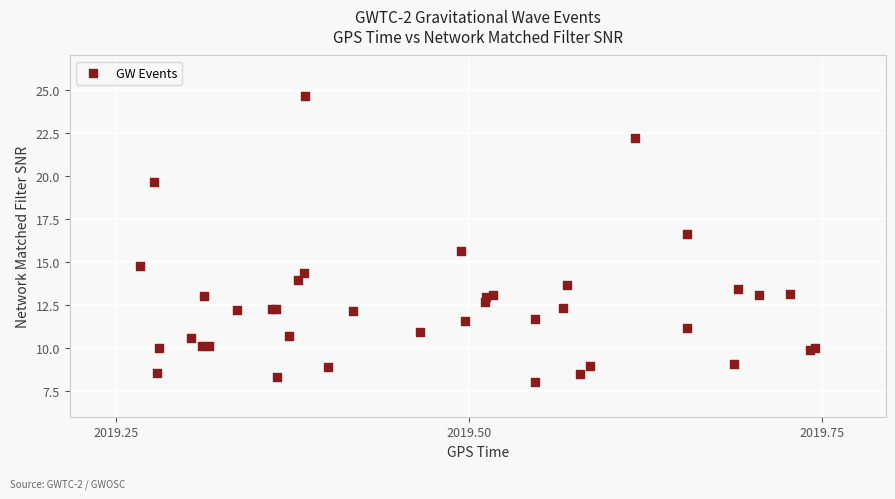

What Y value in the scatter plot is closest to 16?

15.6